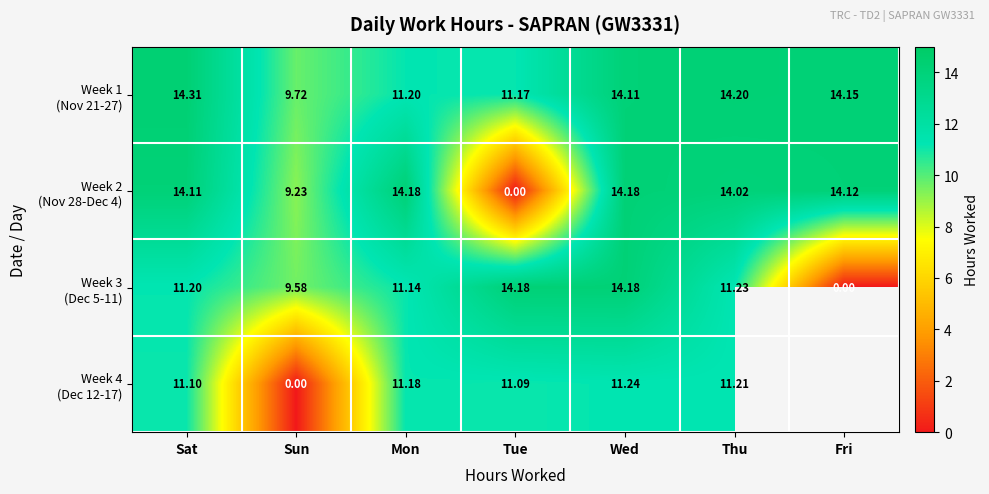

What is the difference between the maximum and minimum values in the Week 4 (Dec 12-17) series?

11.2